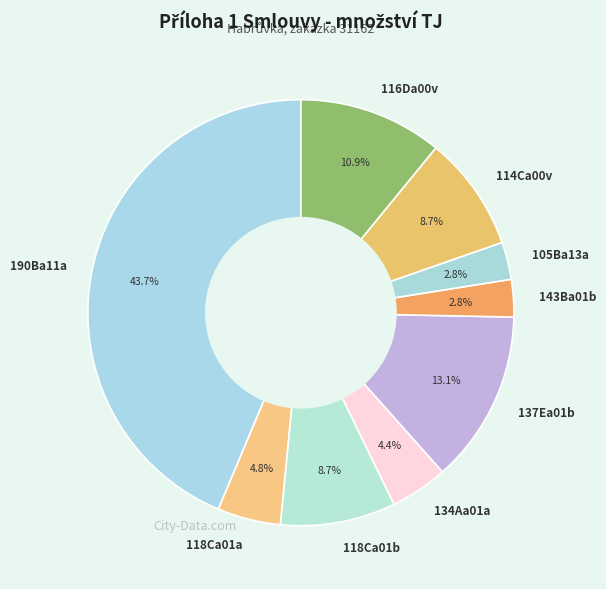

To the nearest percent, what portion does 134Aa01a represent?

4%